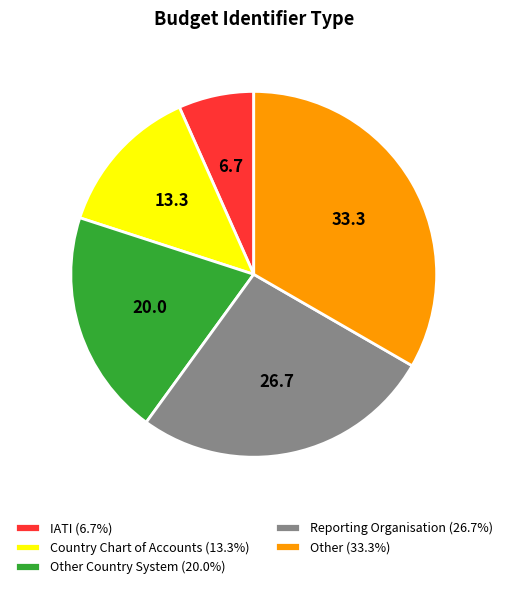

How many slices are in this pie chart?

5